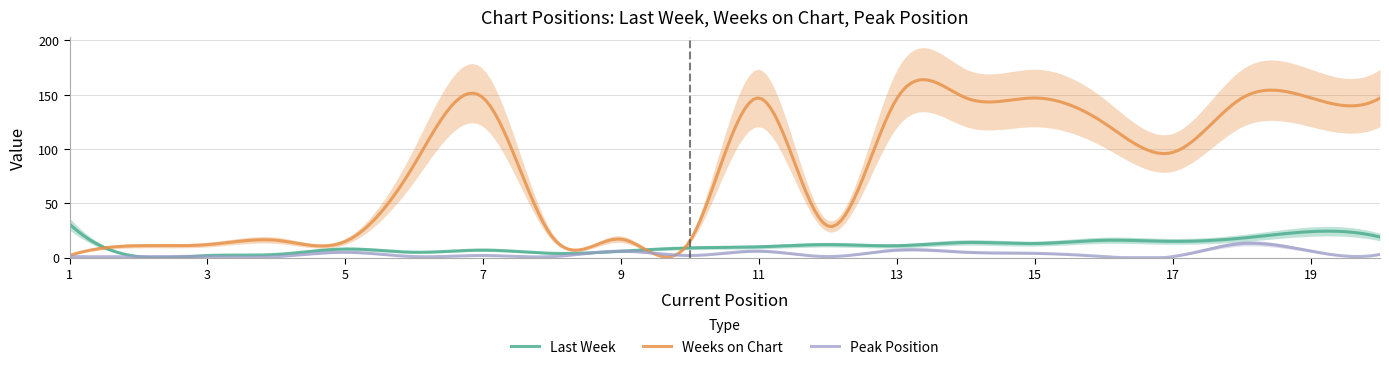

What value does the Weeks on Chart series have at 13?

147